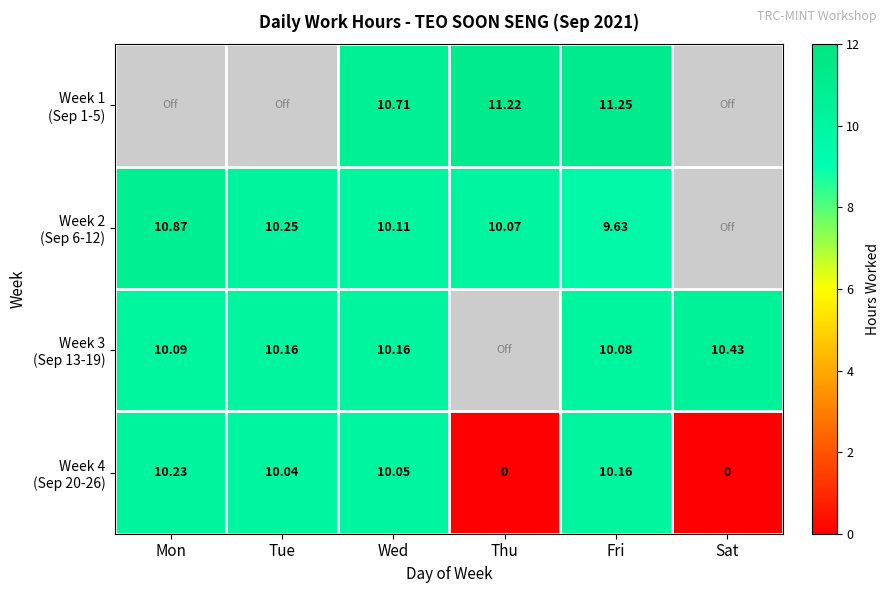

What is the difference between the highest and lowest values at Wed?

0.7